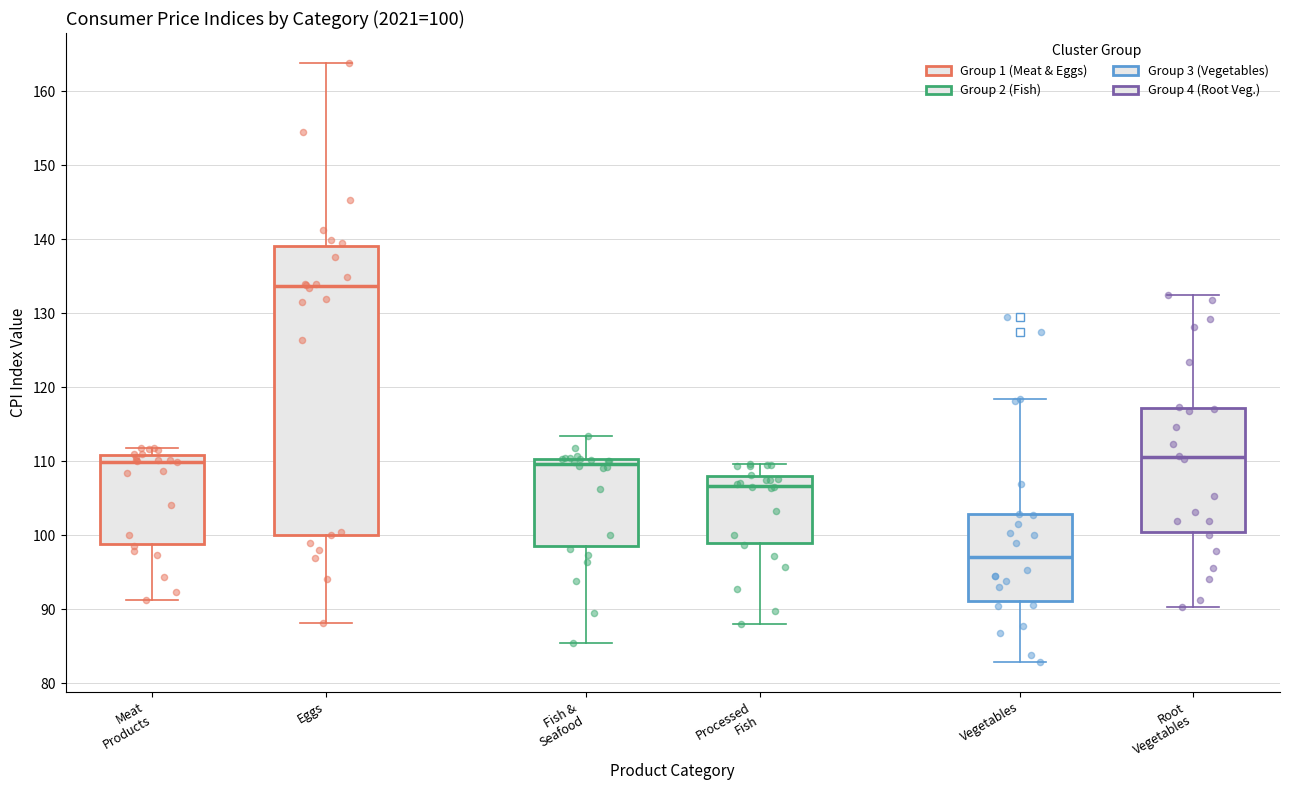

Which box has the lowest median line?

Vegetables